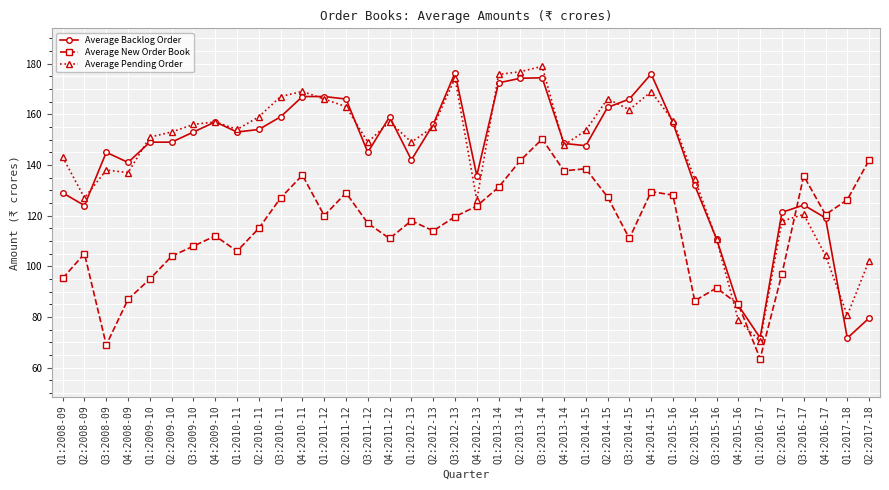

How many data points does each series have?

38